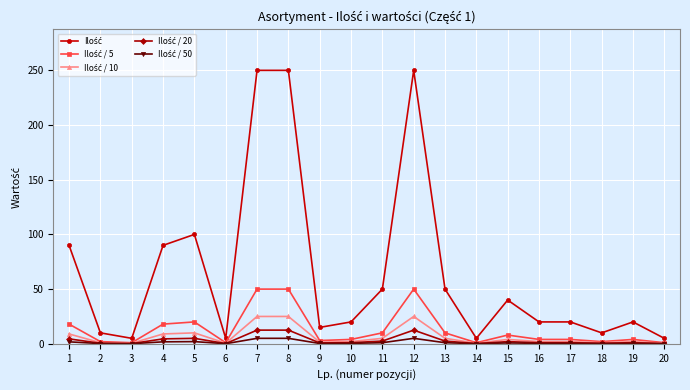

What is the sum of the Ilość values at 10 and 18?

30.0